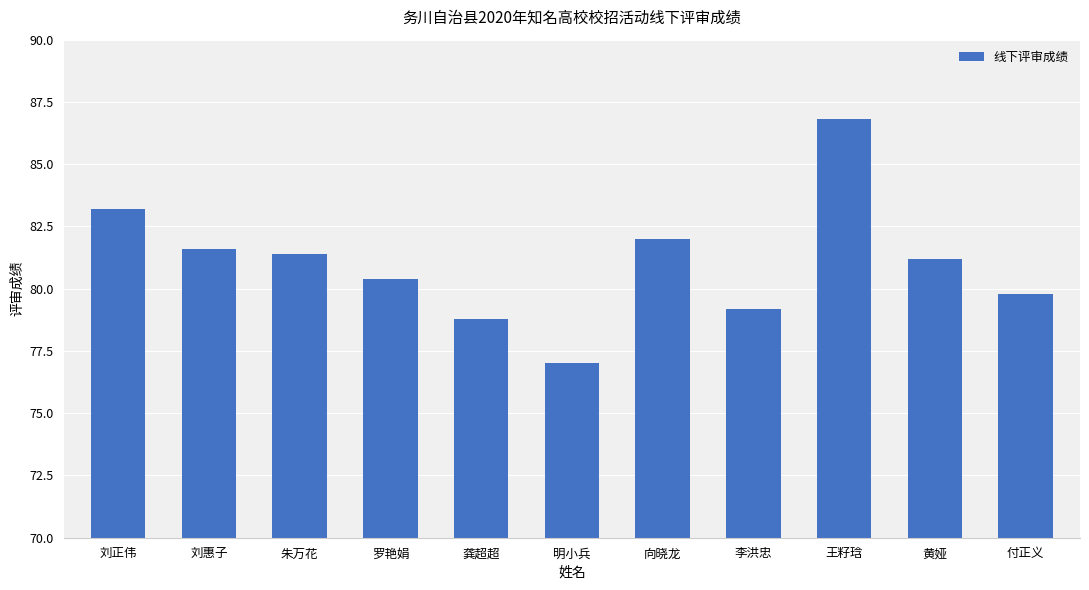

What is the difference between the values at 明小兵 and 龚超超?

1.8